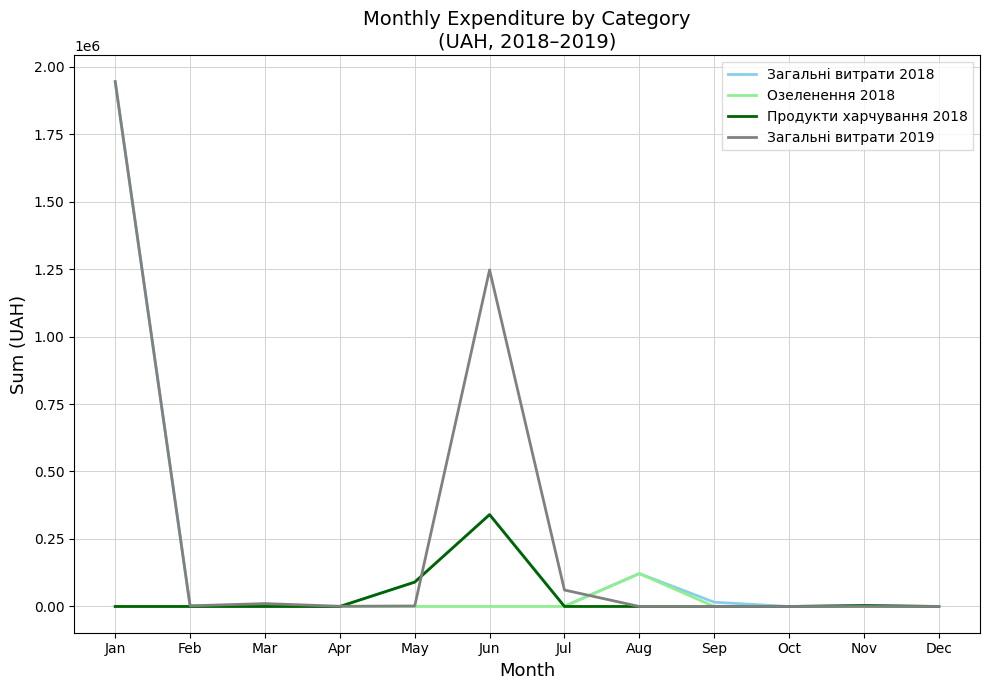

What is the greatest value displayed?

1944370.4